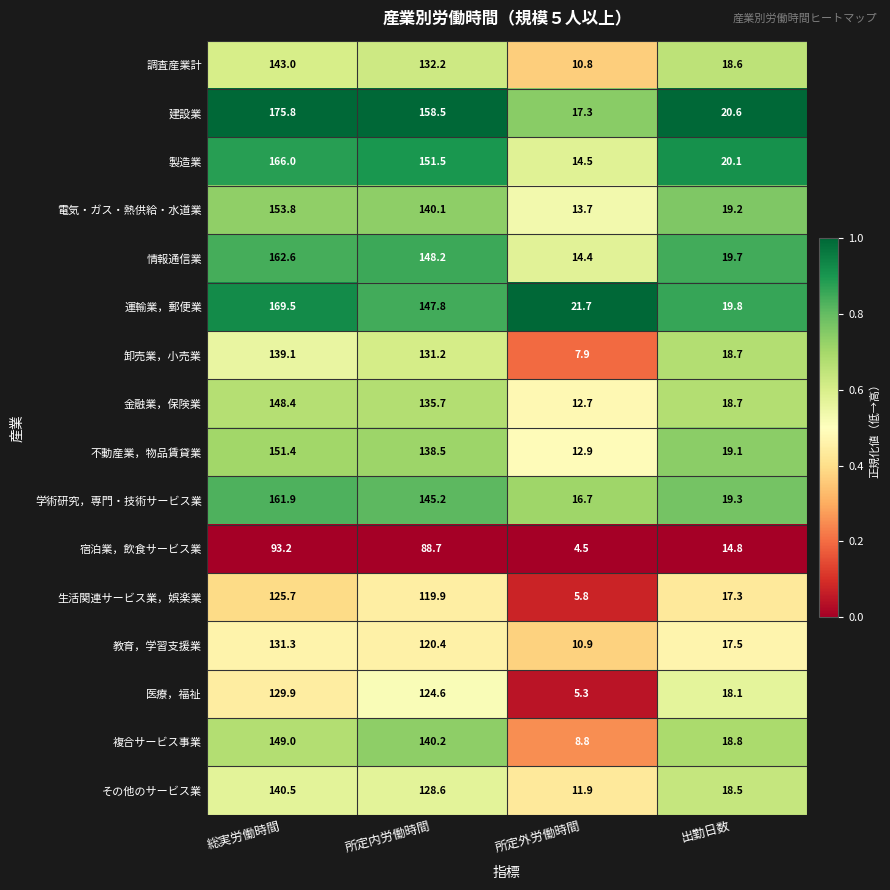

Which label corresponds to the smallest value in the chart?

所定外労働時間